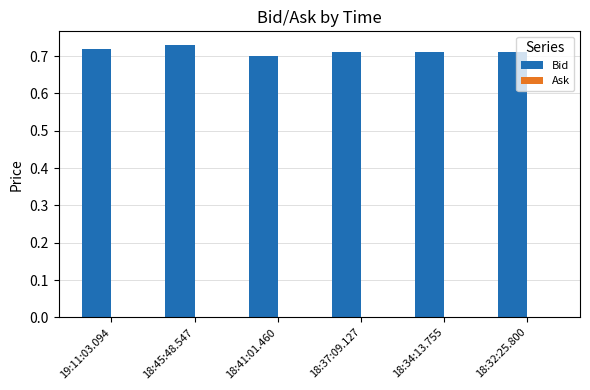

What is the sum of the values at 18:34:13.755 and 18:45:48.547?

1.4